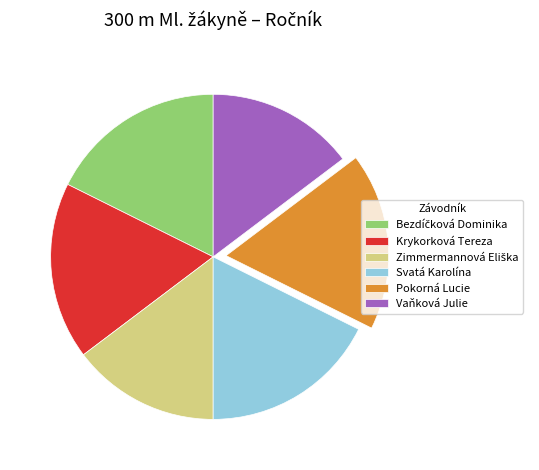

Is there a majority slice in this chart?

No